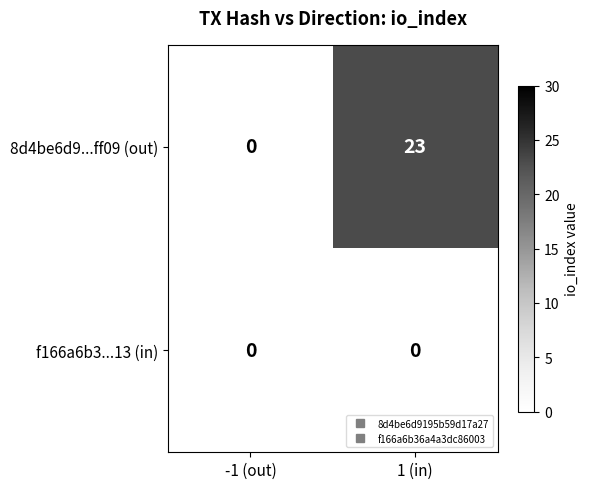

Read the 8d4be6d9...ff09 (out) value at 1 (in), to the nearest 10.

20